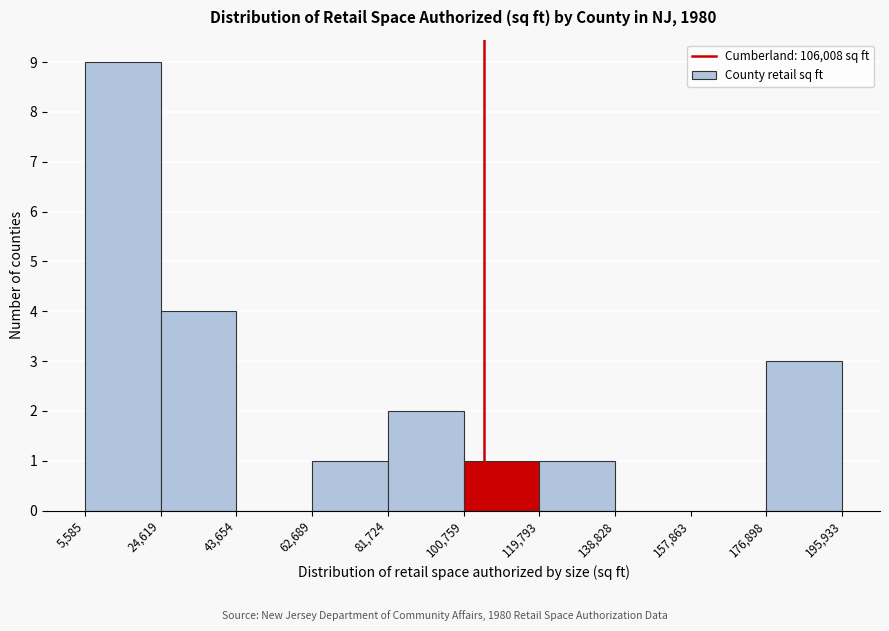

What is the height of the bar covering 24,619 to 43,654 on the x-axis? The values are not printed on the chart, so give them approximately, as read against the axis.

4